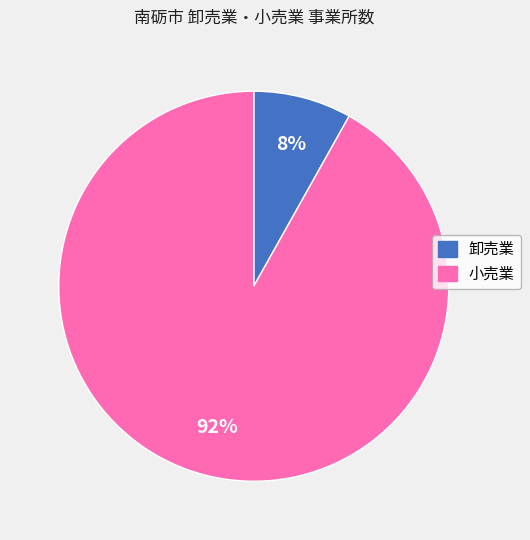

What is the smallest slice in the pie chart?

卸売業